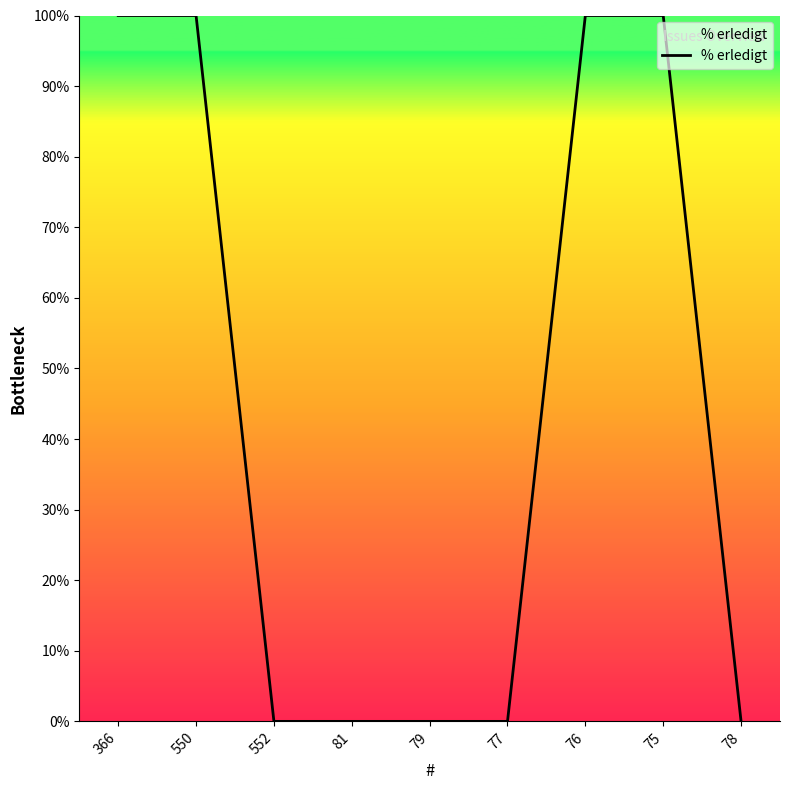

What is the maximum value shown in the chart?

100